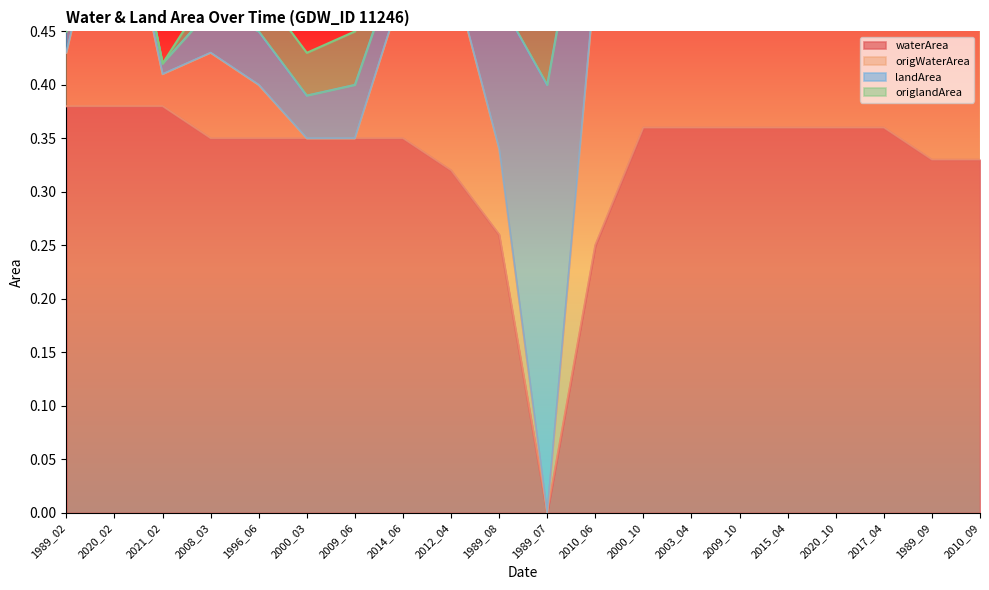

At how many categories does at least one series exceed 0?

20